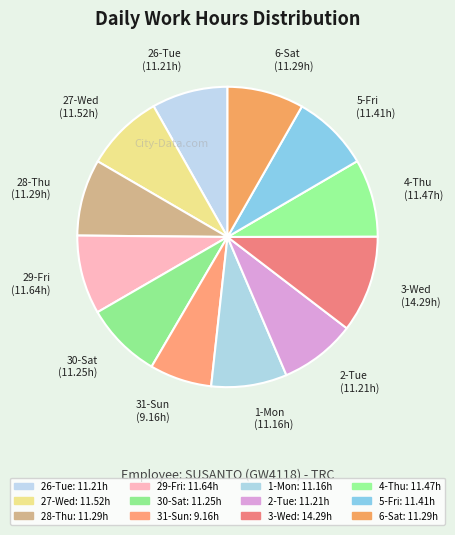

True or false: 4-Thu accounts for 21% of the total.

False